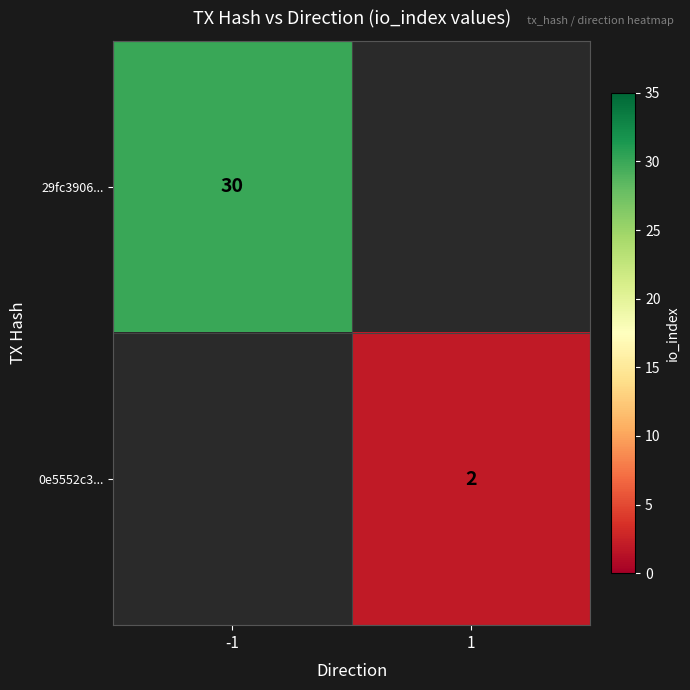

The 29fc3906... series shows 15 at -1. True or false?

False